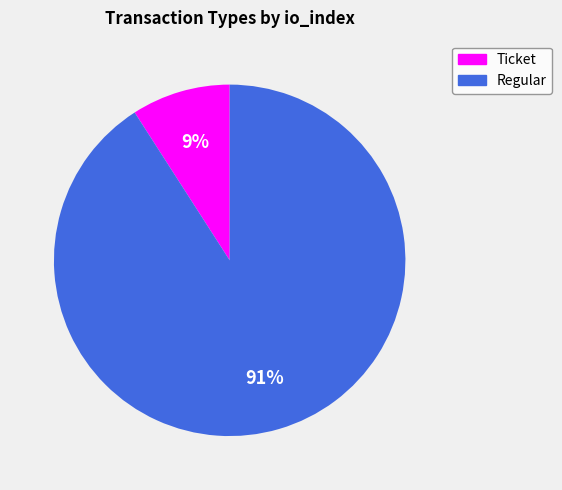

Do Regular and Ticket together represent more than half of the pie?

Yes